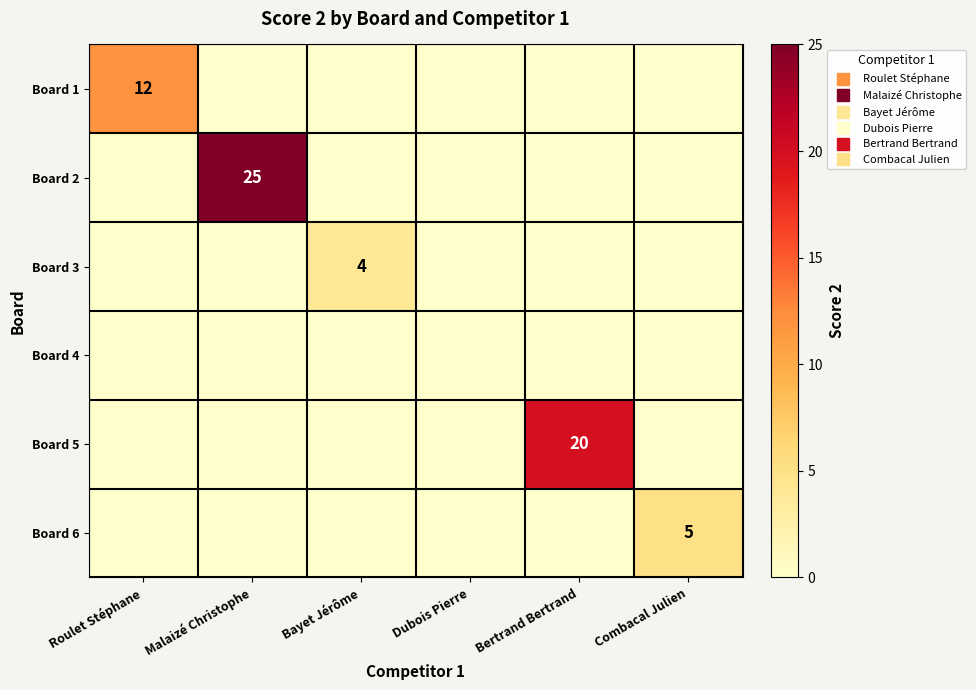

Is the value of Board 5 at Combacal Julien greater than the value of Board 2 at Dubois Pierre?

No